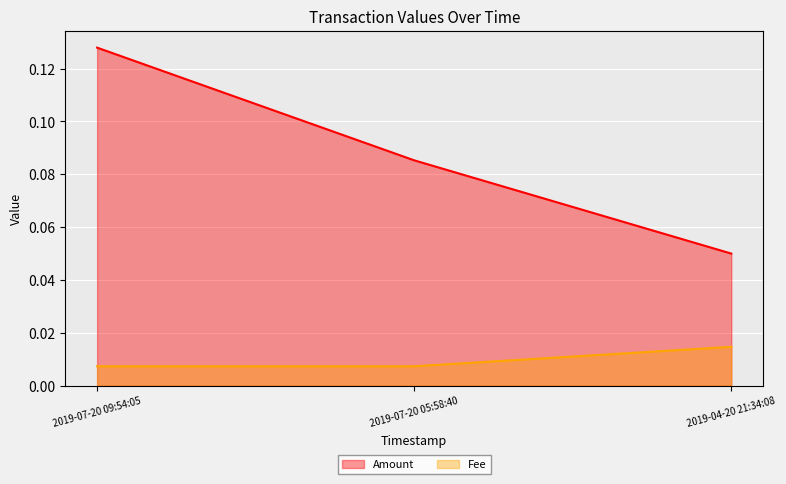

Rank the series by their maximum value, from lowest to highest.

Fee, Amount